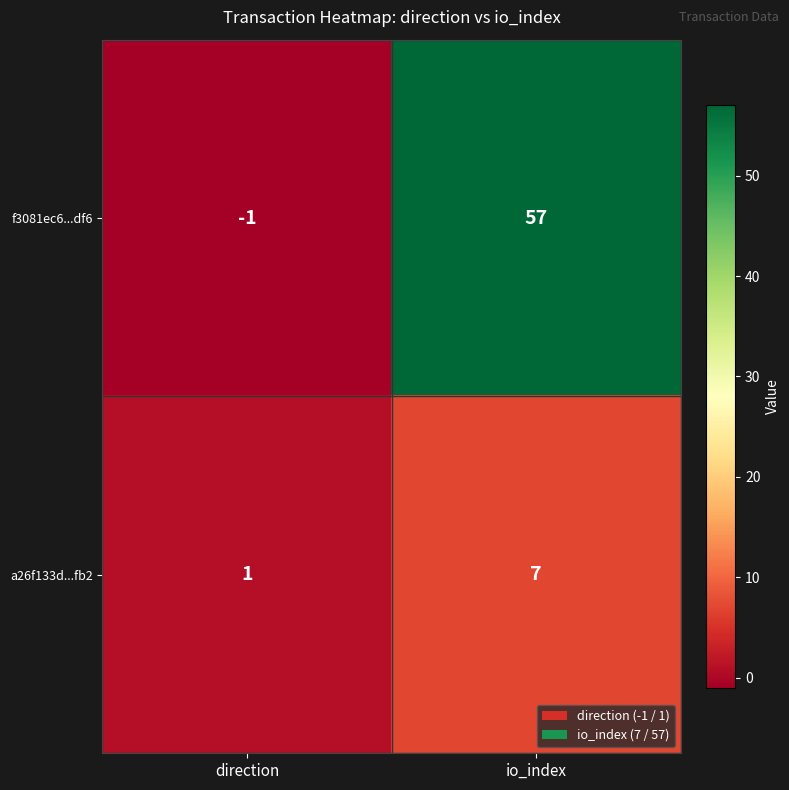

Which series has the largest total across all categories?

f3081ec6...df6